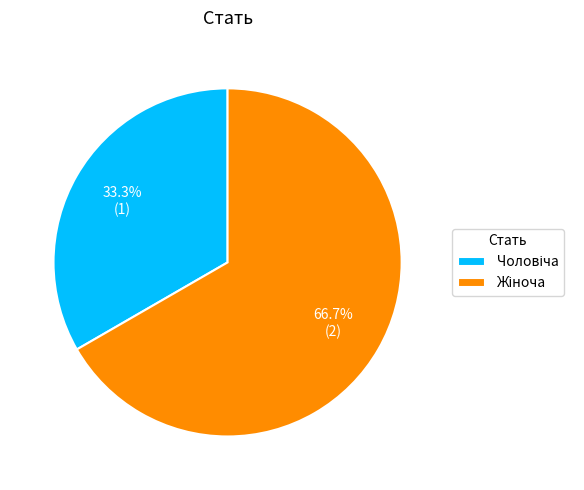

Is there any slice that represents more than half of the pie?

Yes